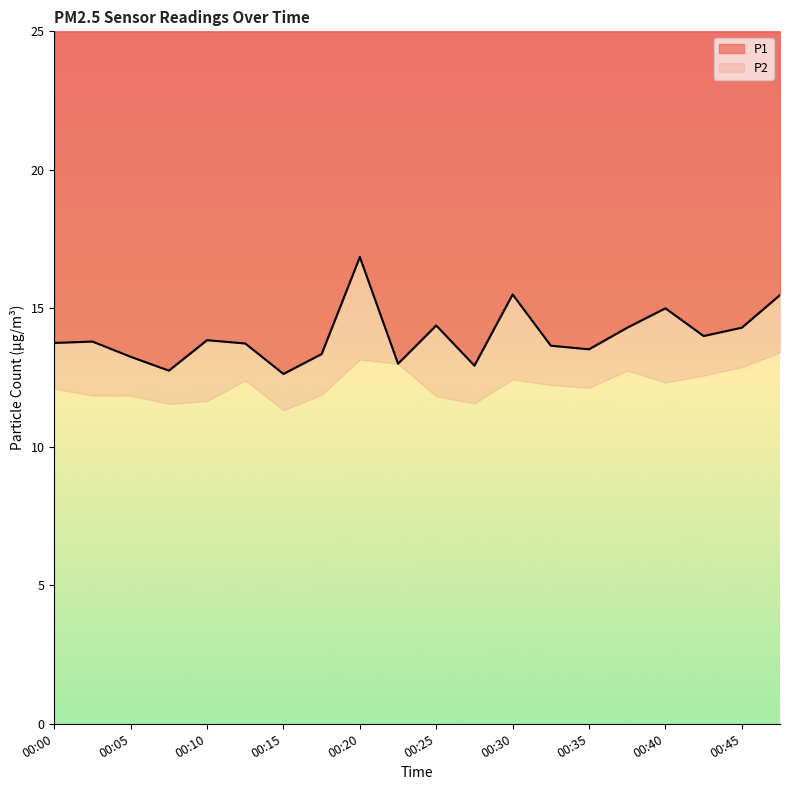

True or false: the data shows 13.8 at 00:03.

True